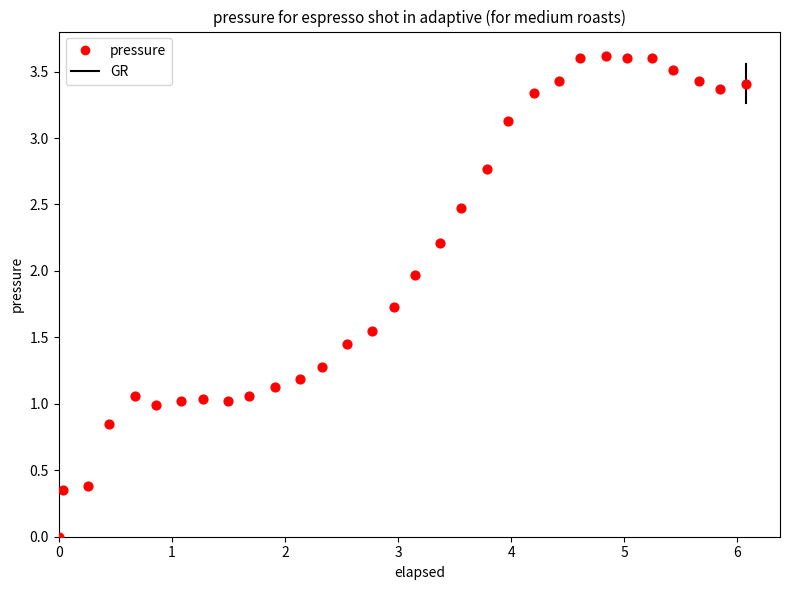

What is the range of X values (max minus min)?

6.1